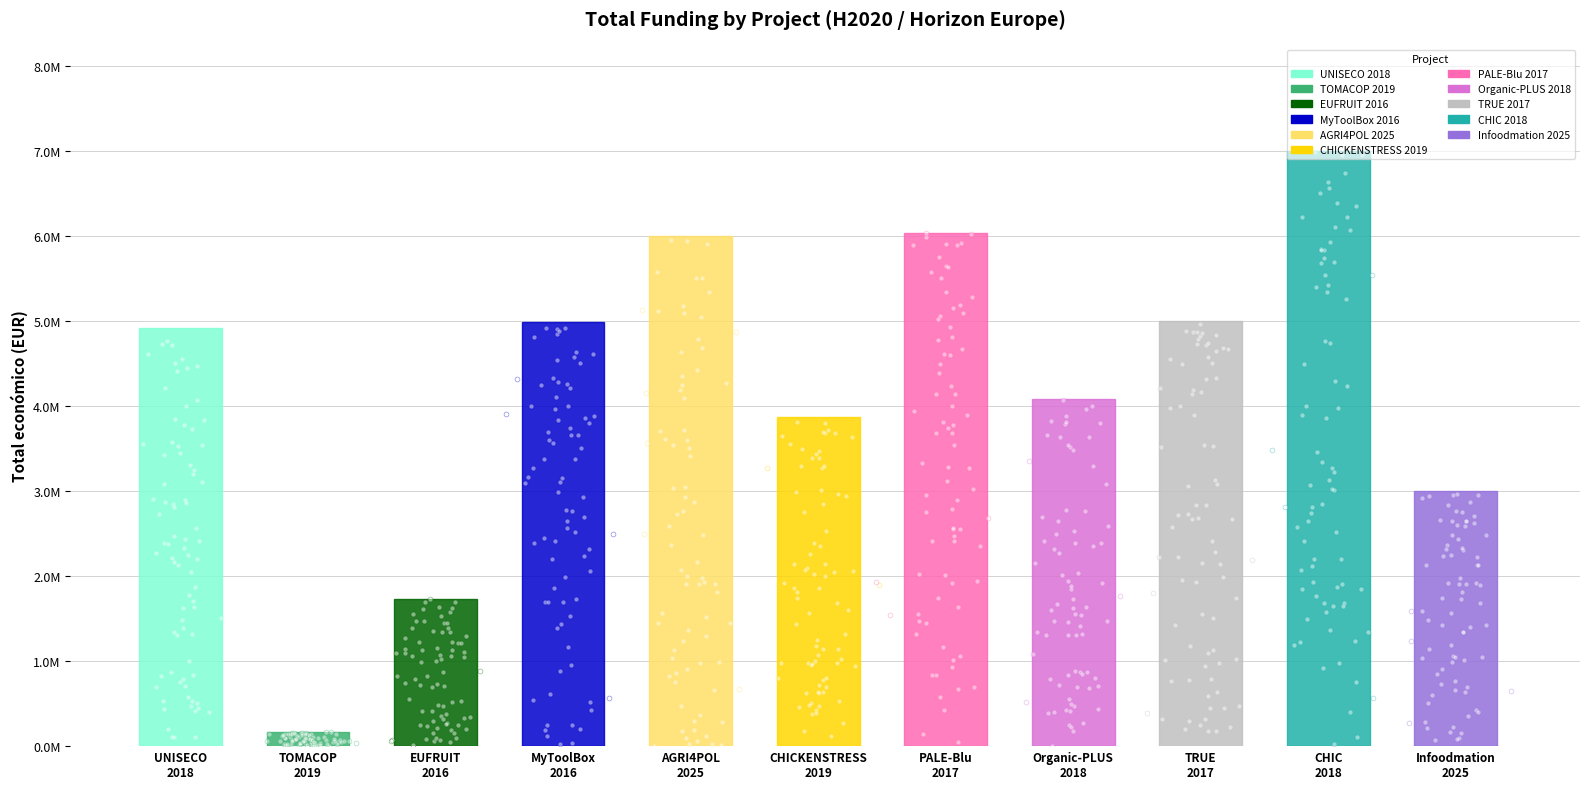

What is the ratio of the value at UNISECO
2018 to the value at Infoodmation
2025?

1.6